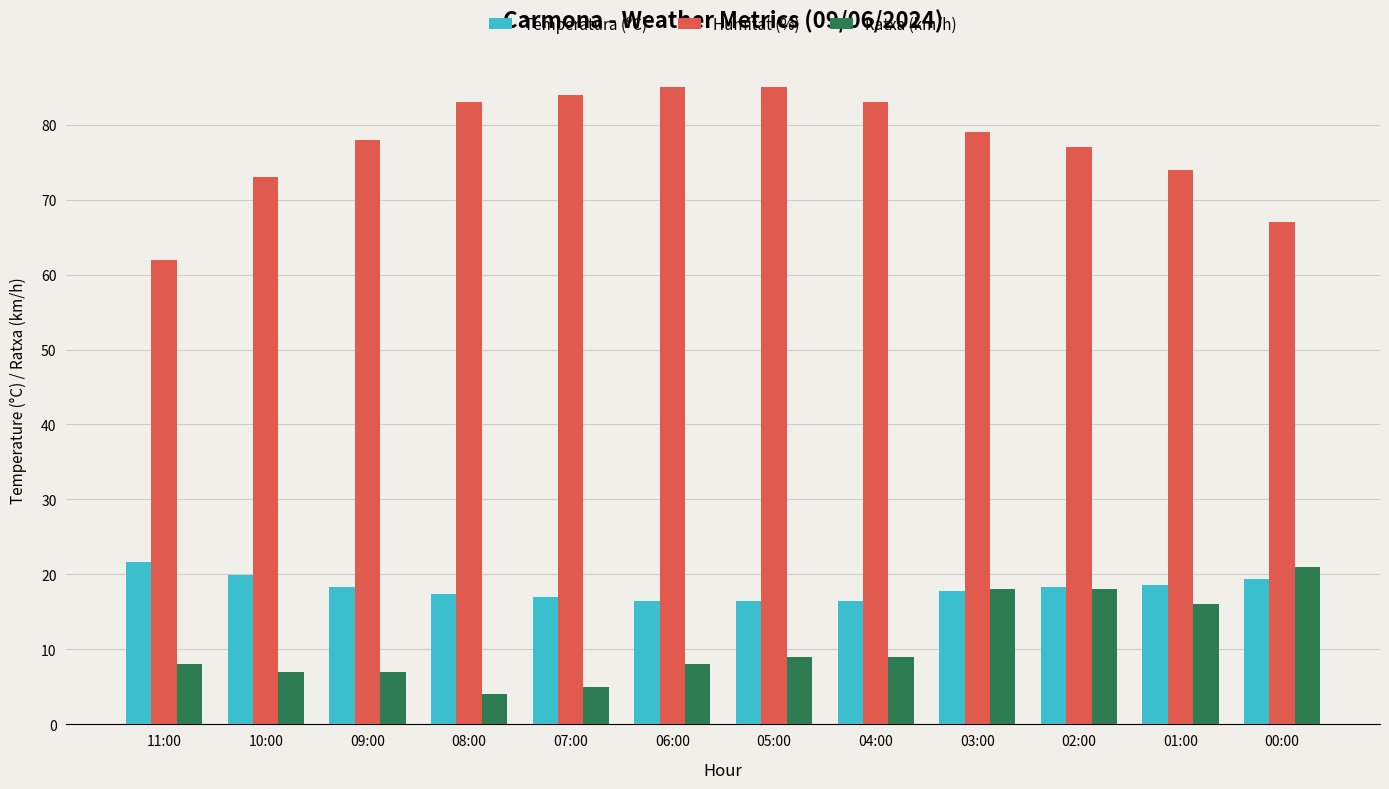

What is the spread (max minus min) of values at 03:00?

61.2